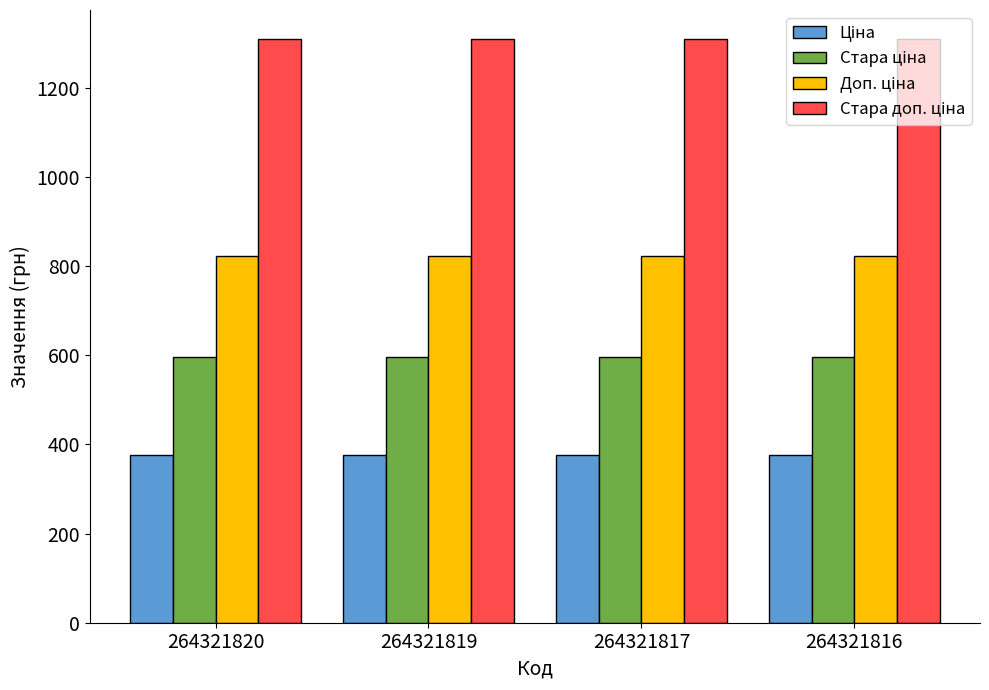

At how many categories does at least one series exceed 1119?

4